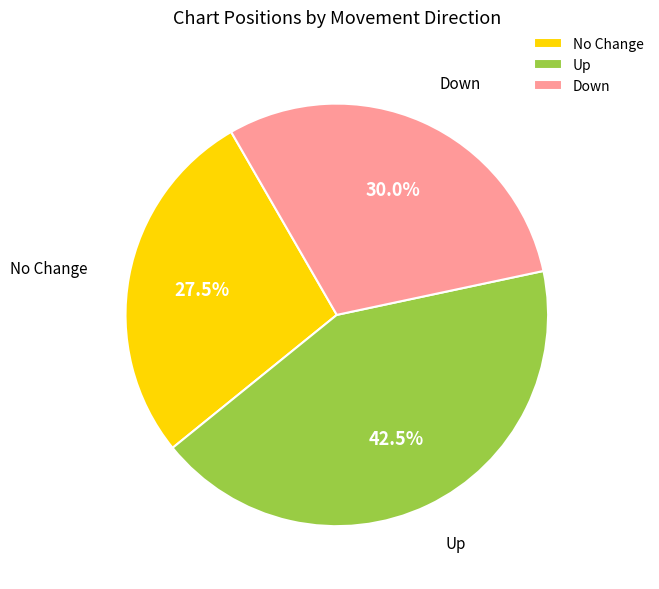

How many slices are in this pie chart?

3